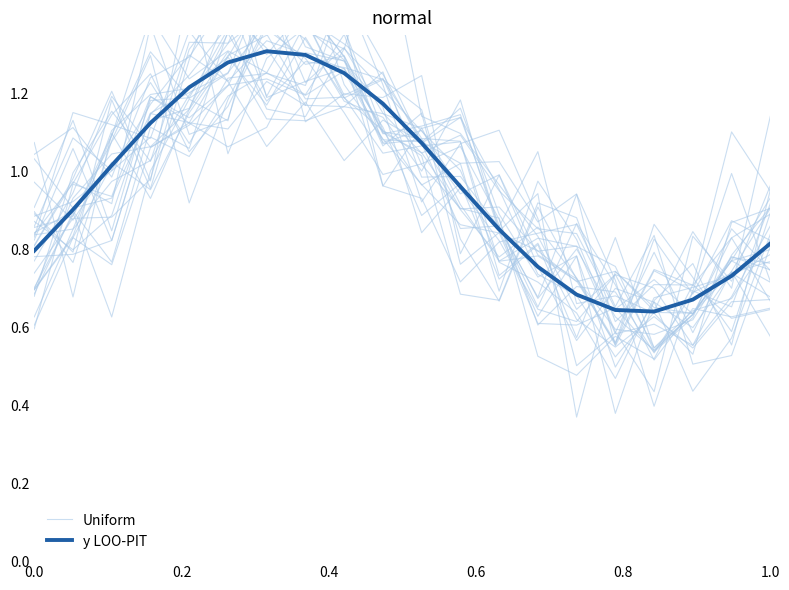

Does the chart have visible grid lines?

No